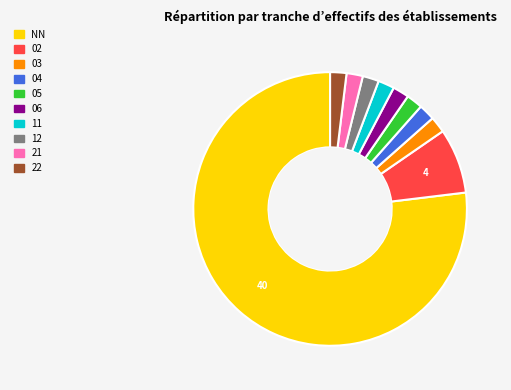

Does NN account for over 50% of the chart?

Yes